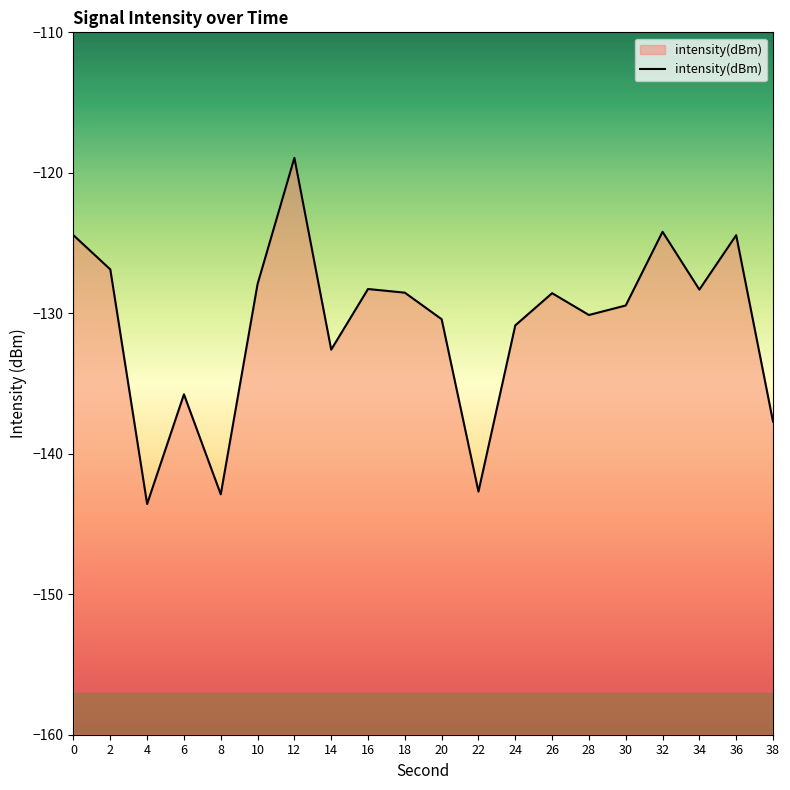

Does the chart have visible grid lines?

No